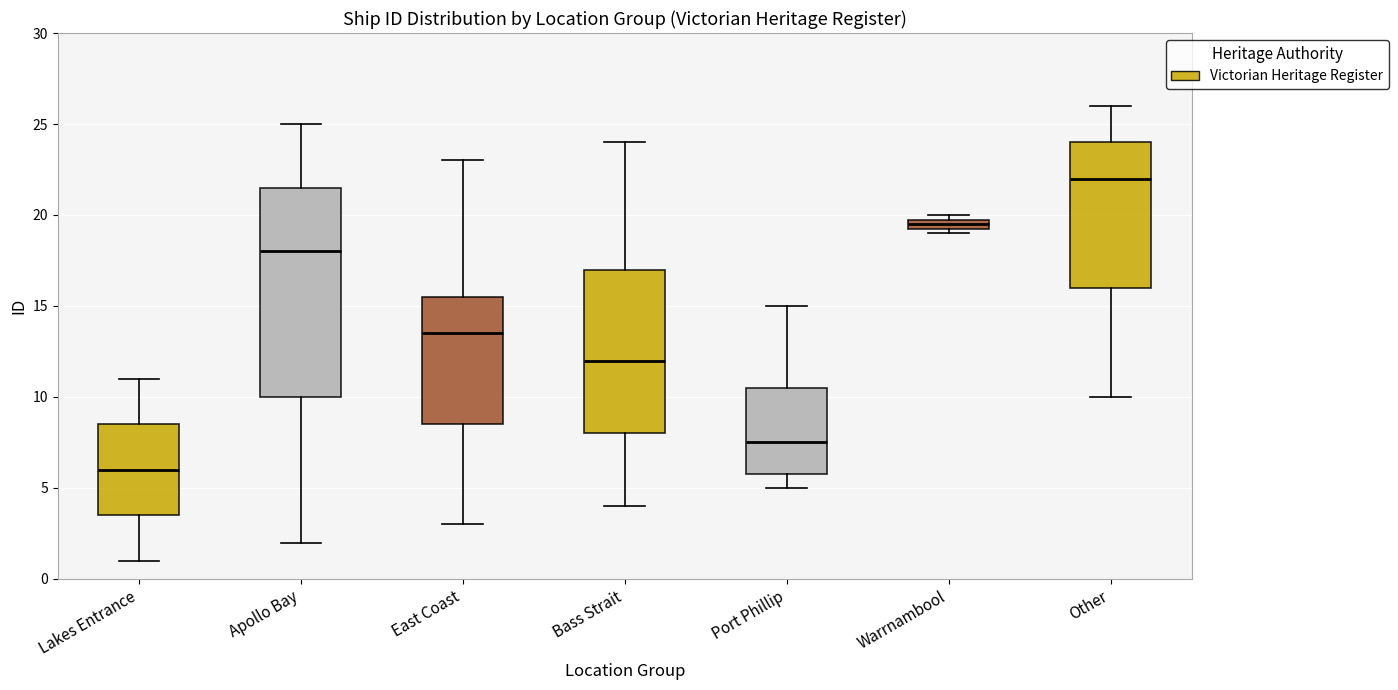

Which box's median line is the highest?

Other